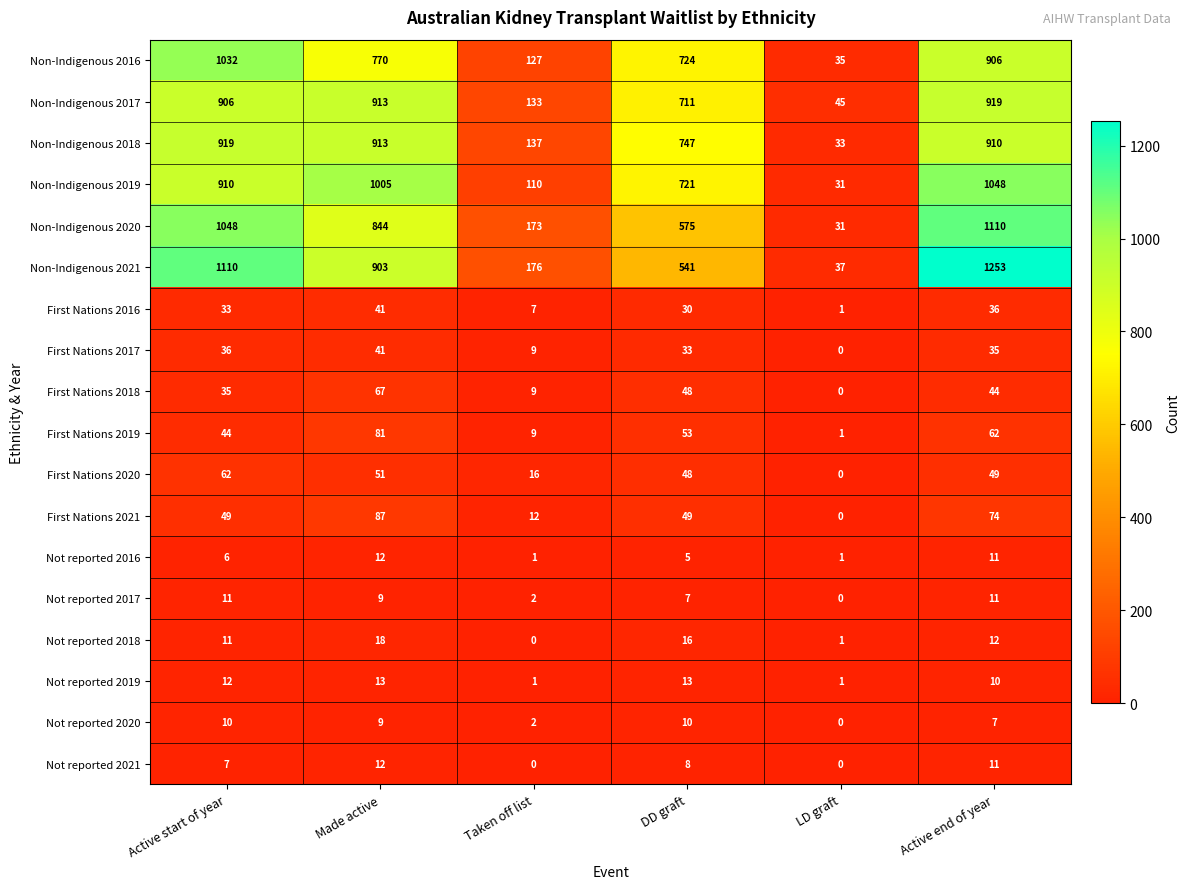

What is the difference between the First Nations 2017 values at Made active and Active end of year?

6